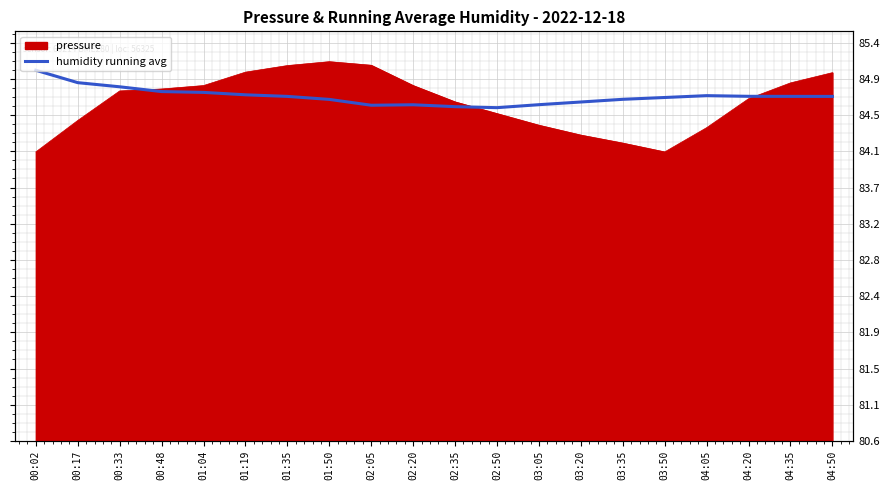

What is the label of the 20th point from the right?

00:02